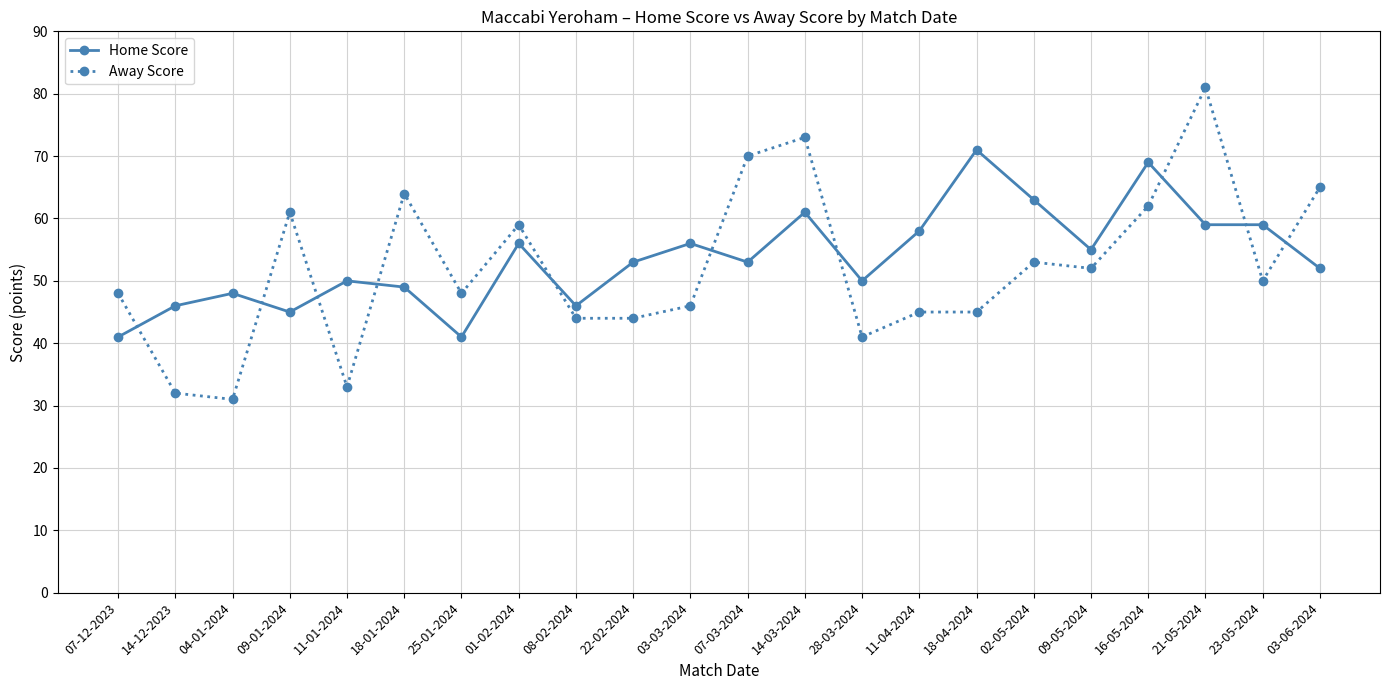

Is it true that Away Score equals 50 at 23-05-2024?

True